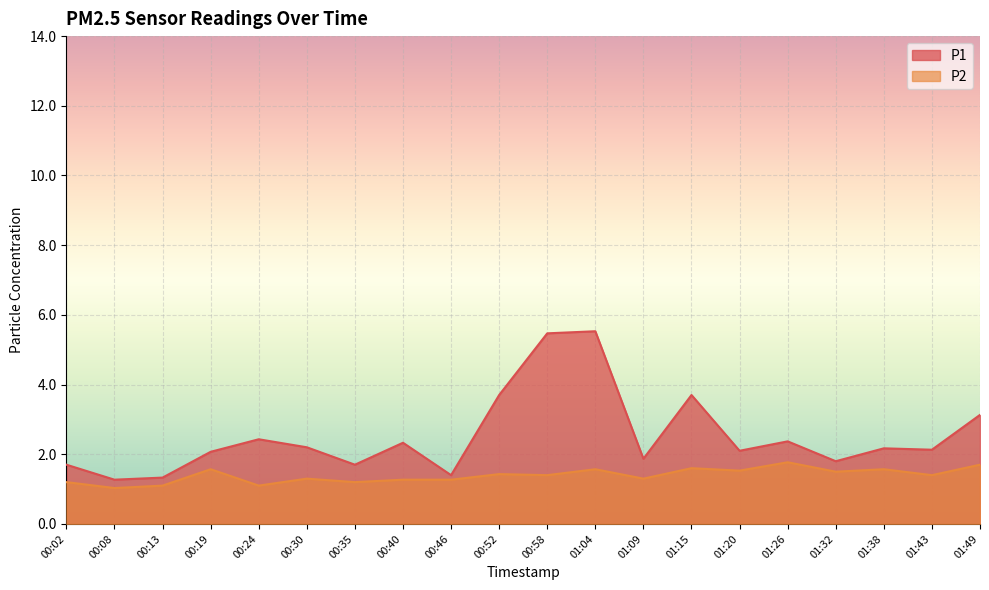

What is the average value of the P2 series?

1.4